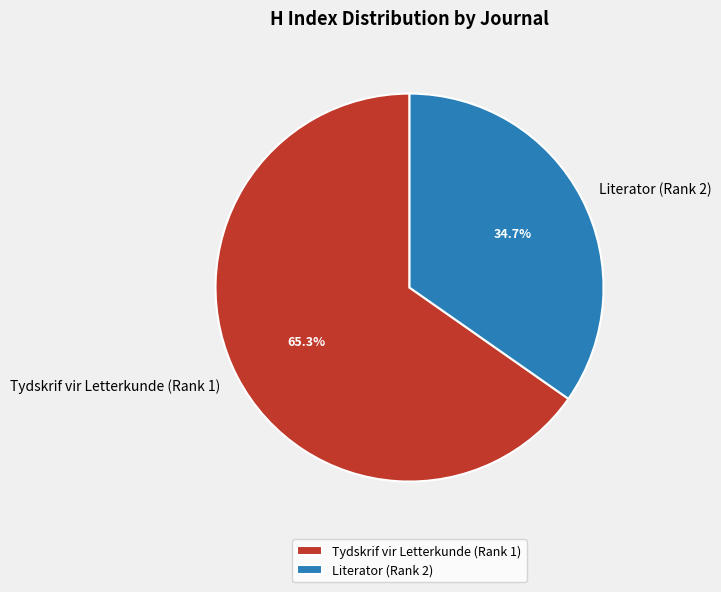

How much of the chart is everything except Literator (Rank 2)?

65.3%